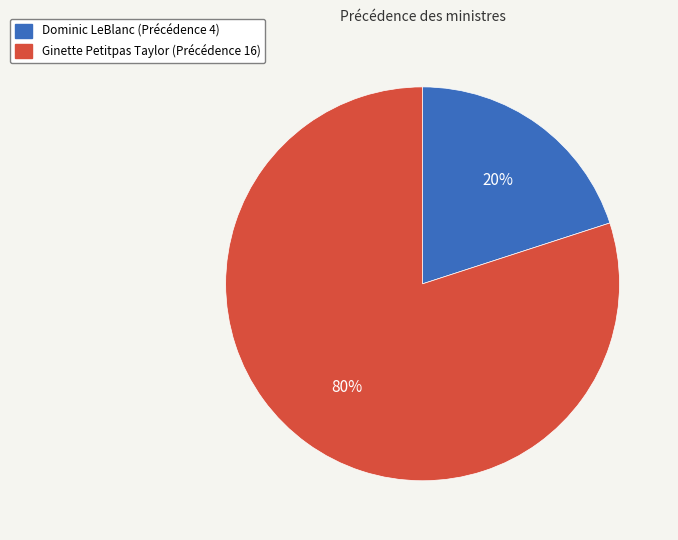

Is the sum of Ginette and Dominic greater than half?

Yes